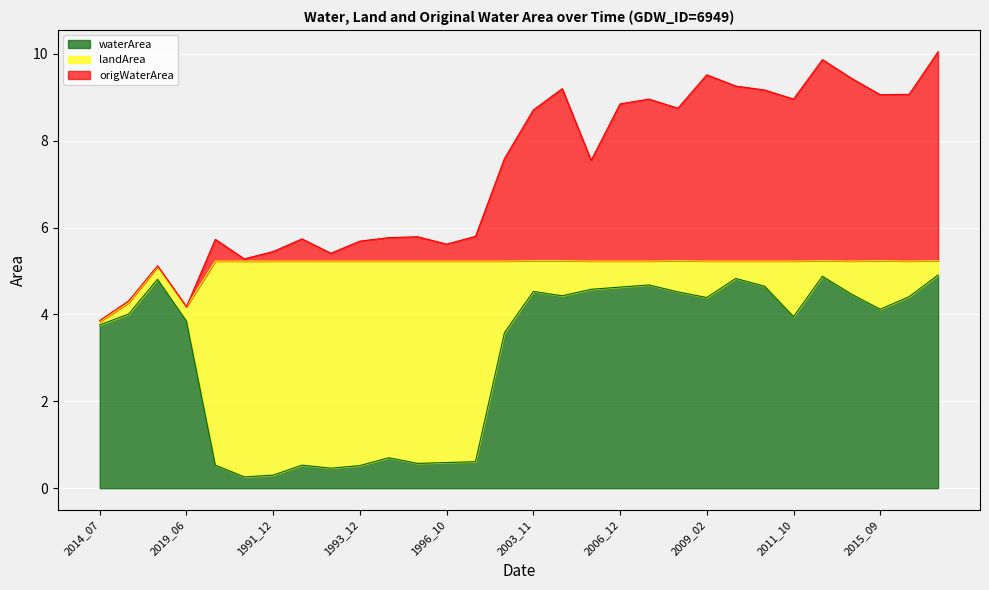

Does the chart display data point markers on the line(s)?

No